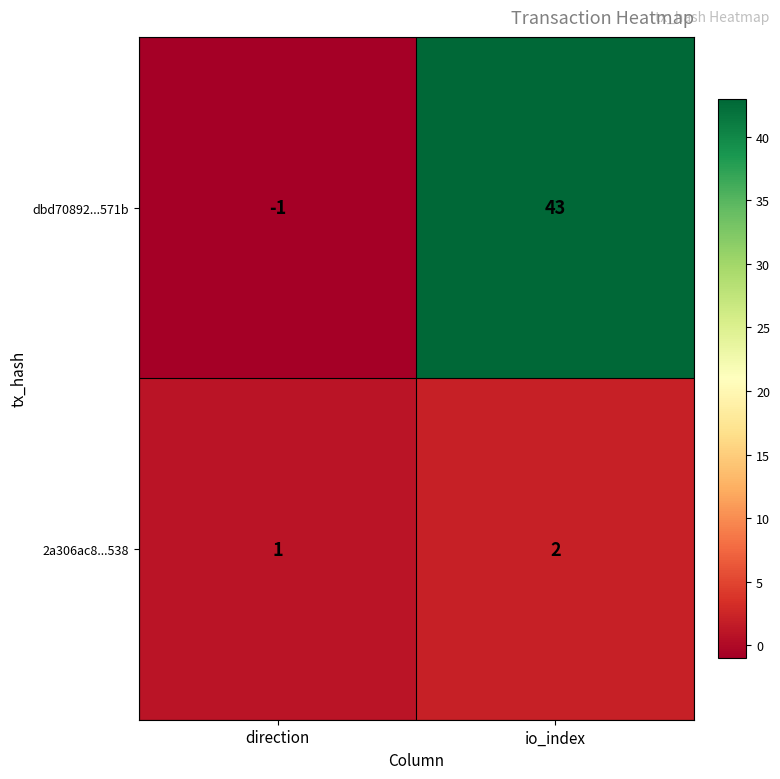

True or false: 2a306ac8...538 has a value of 2 at io_index.

True